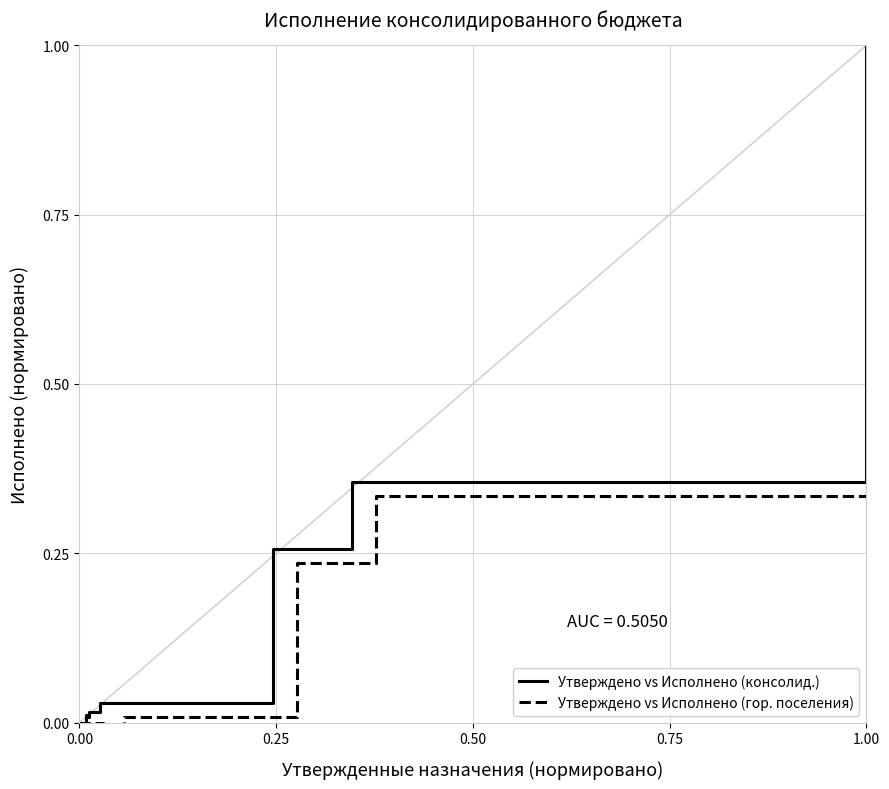

Rank the series by their average value, from highest to lowest.

Утверждено vs Исполнено (консолид.), Утверждено vs Исполнено (гор. поселения)